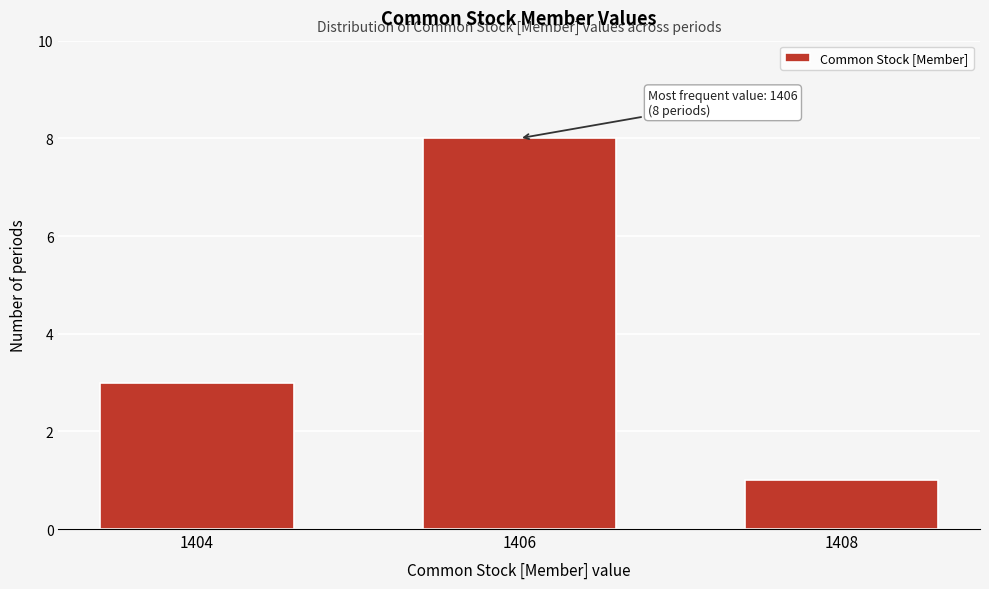

Reading left to right, extract all data points from this chart.

3	8	1